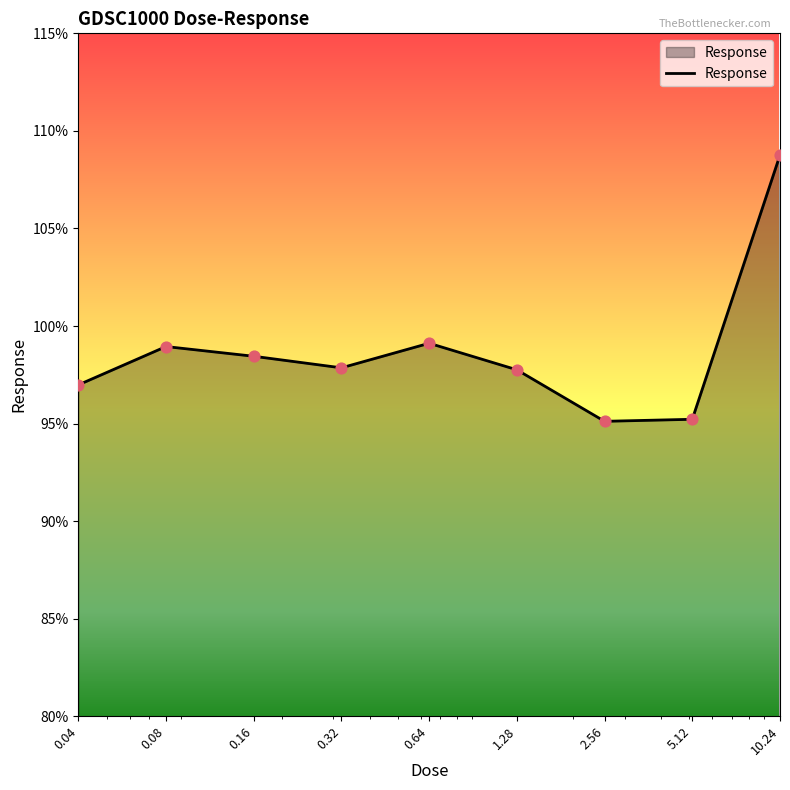

What is the difference between the maximum and minimum values?

13.6